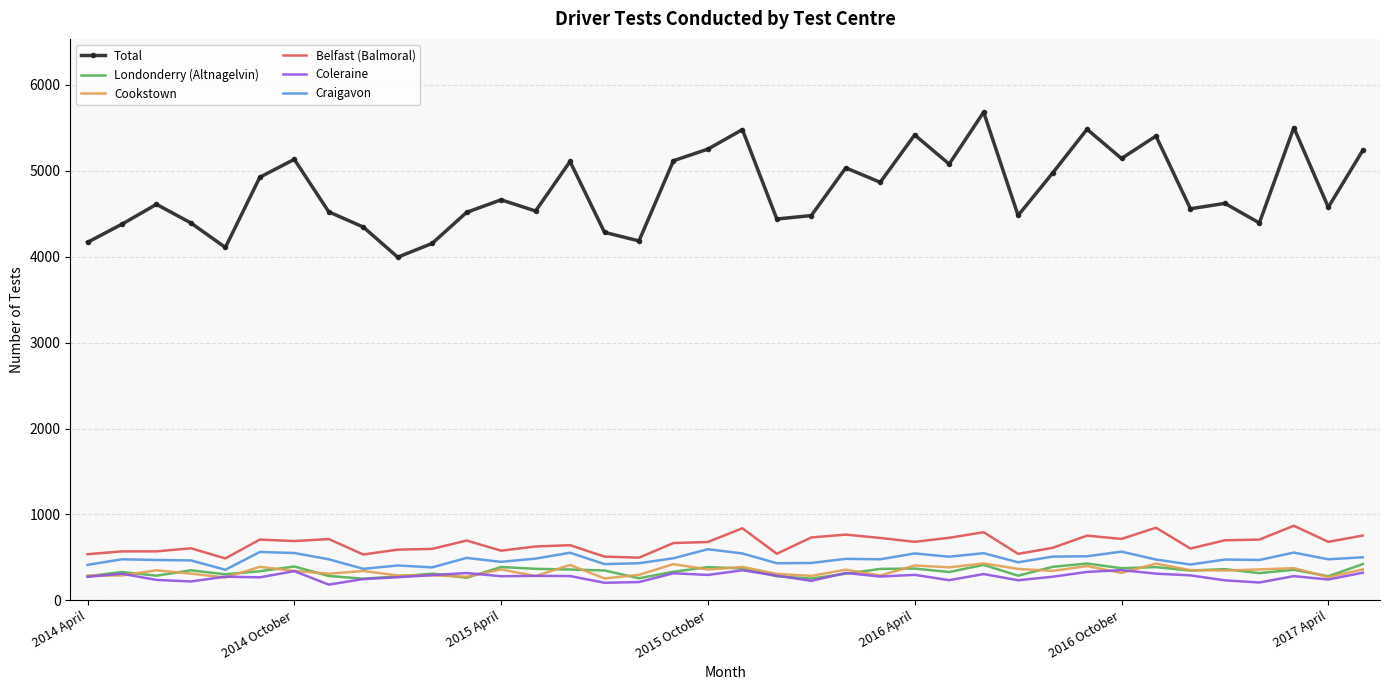

Which series has the widest spread of values?

Total